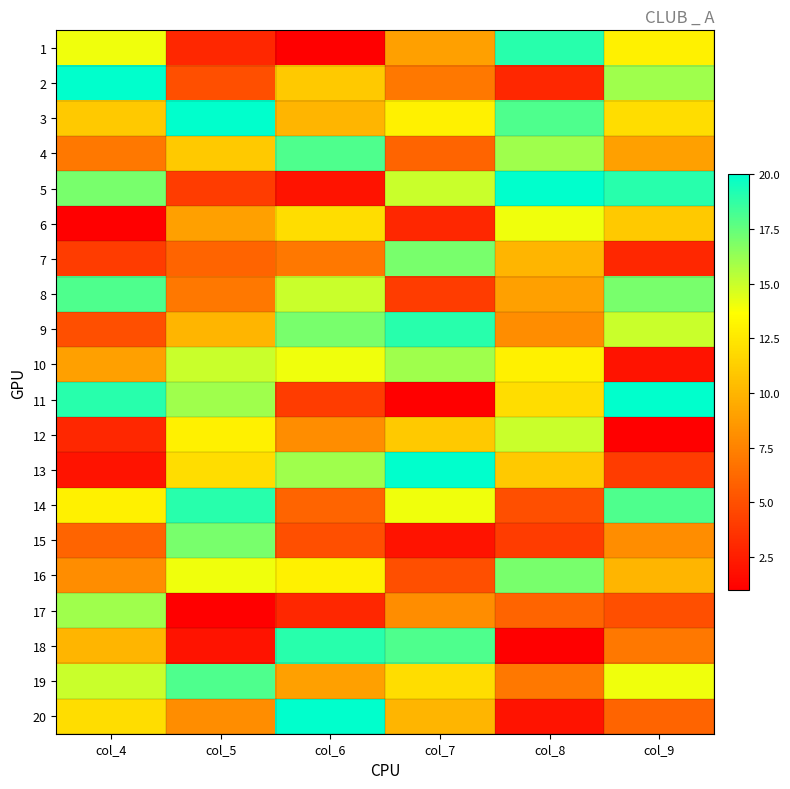

Reading left to right, what are all the values shown in this chart?

1: col_4=14	col_5=3	col_6=1	col_7=9	col_8=19	col_9=13
2: col_4=20	col_5=5	col_6=11	col_7=7	col_8=3	col_9=16
3: col_4=11	col_5=20	col_6=10	col_7=13	col_8=18	col_9=12
4: col_4=7	col_5=11	col_6=18	col_7=6	col_8=16	col_9=9
5: col_4=17	col_5=4	col_6=2	col_7=15	col_8=20	col_9=19
6: col_4=1	col_5=9	col_6=12	col_7=3	col_8=14	col_9=11
7: col_4=4	col_5=6	col_6=7	col_7=17	col_8=10	col_9=3
8: col_4=18	col_5=7	col_6=15	col_7=4	col_8=9	col_9=17
9: col_4=5	col_5=10	col_6=17	col_7=19	col_8=8	col_9=15
10: col_4=9	col_5=15	col_6=14	col_7=16	col_8=13	col_9=2
11: col_4=19	col_5=16	col_6=4	col_7=1	col_8=12	col_9=20
12: col_4=3	col_5=13	col_6=8	col_7=11	col_8=15	col_9=1
13: col_4=2	col_5=12	col_6=16	col_7=20	col_8=11	col_9=4
14: col_4=13	col_5=19	col_6=6	col_7=14	col_8=5	col_9=18
15: col_4=6	col_5=17	col_6=5	col_7=2	col_8=4	col_9=8
16: col_4=8	col_5=14	col_6=13	col_7=5	col_8=17	col_9=10
17: col_4=16	col_5=1	col_6=3	col_7=8	col_8=6	col_9=5
18: col_4=10	col_5=2	col_6=19	col_7=18	col_8=1	col_9=7
19: col_4=15	col_5=18	col_6=9	col_7=12	col_8=7	col_9=14
20: col_4=12	col_5=8	col_6=20	col_7=10	col_8=2	col_9=6